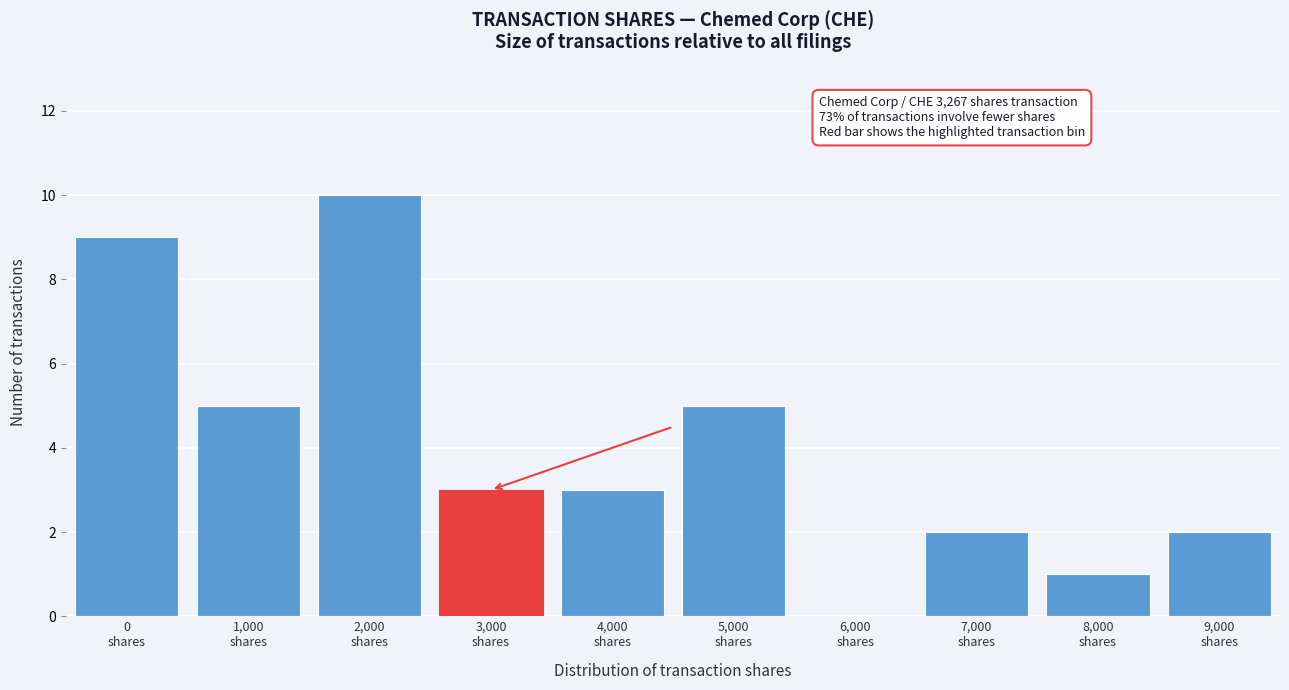

What is the maximum value shown in the chart?

10